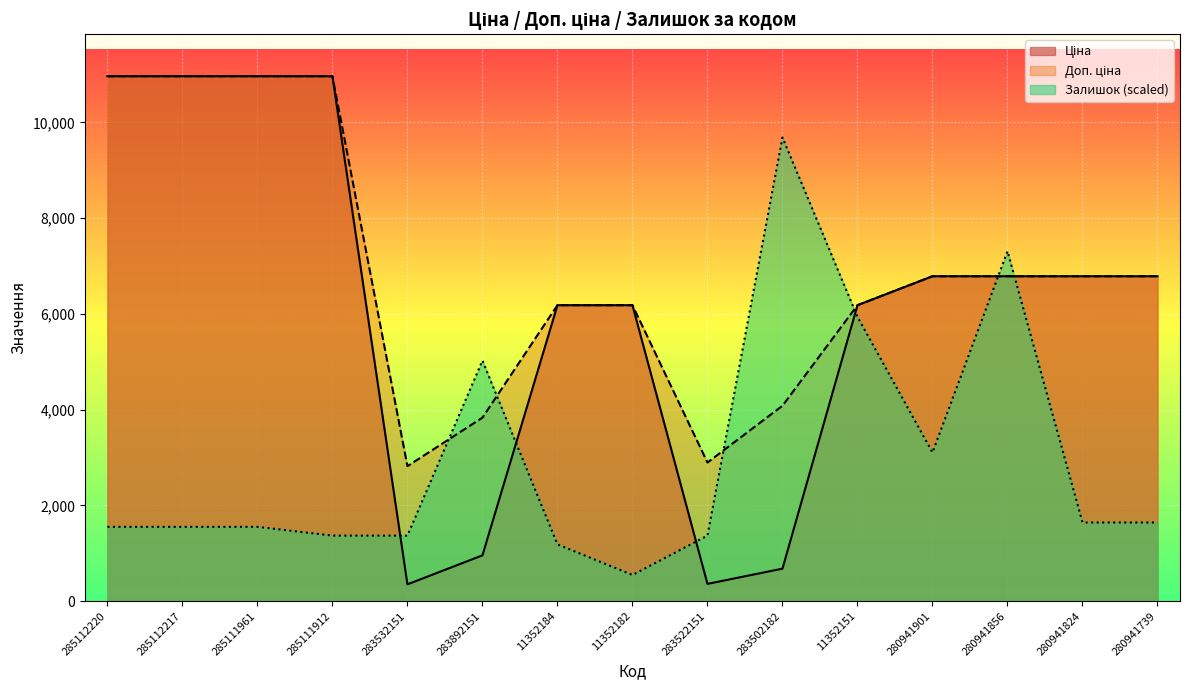

Between 11352151 and 285112220, which is larger?

285112220